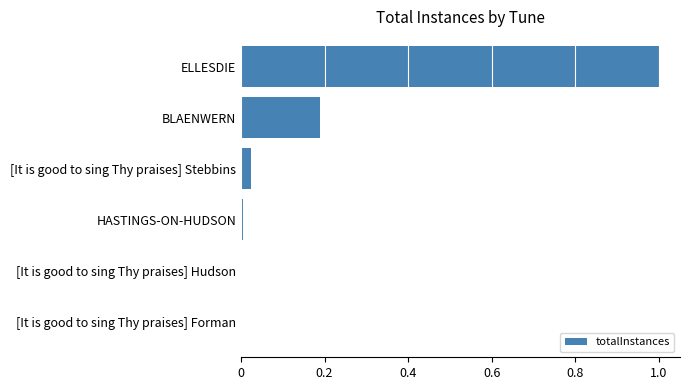

Is it true that the value at [It is good to sing Thy praises] Stebbins is 0.0?

True